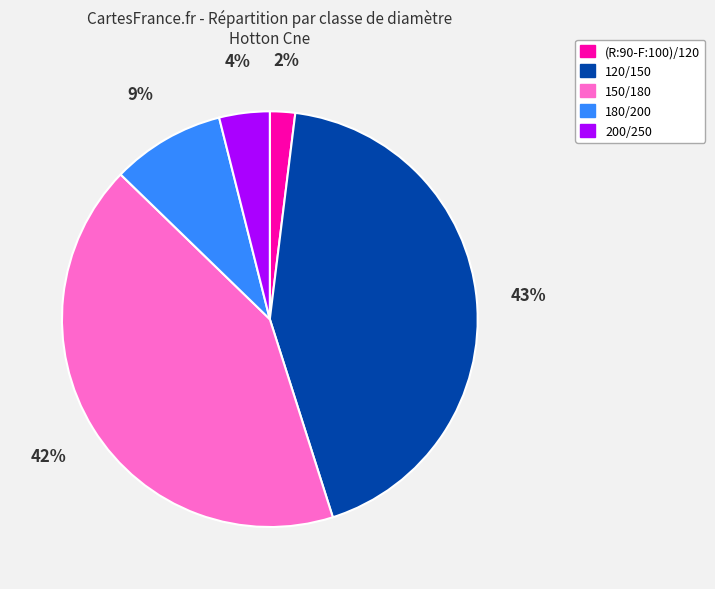

True or false: 180/200 accounts for 23% of the total.

False